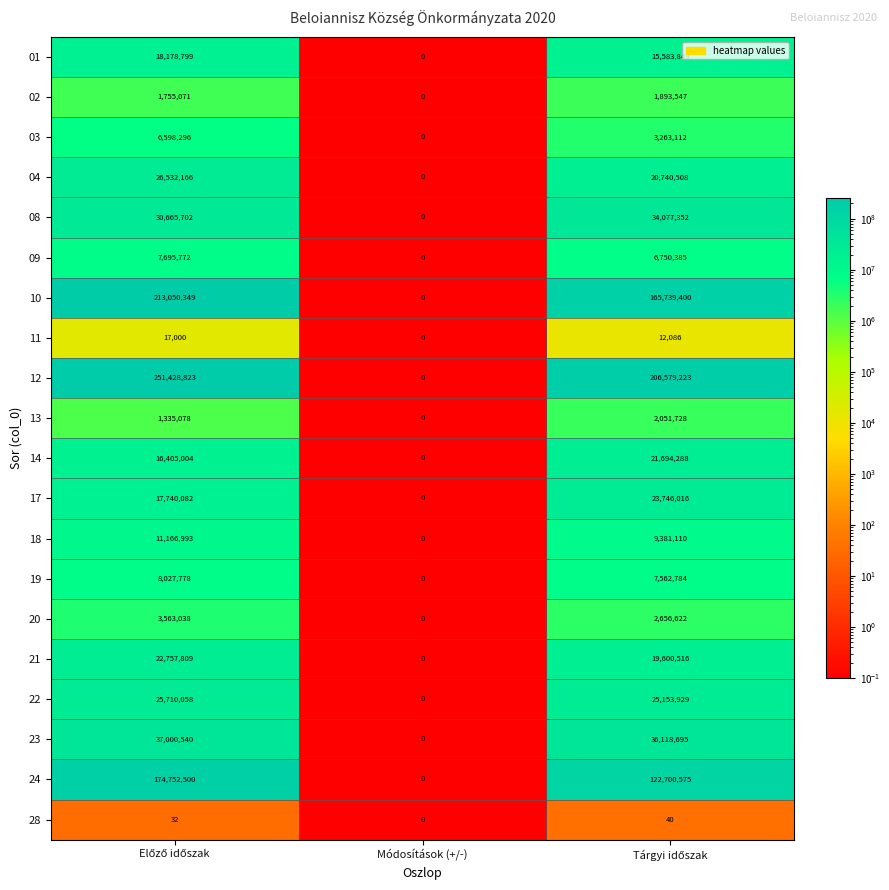

Rank the series by their maximum value, from highest to lowest.

12, 10, 24, 23, 08, 04, 22, 17, 21, 14, 01, 18, 19, 09, 03, 20, 13, 02, 11, 28